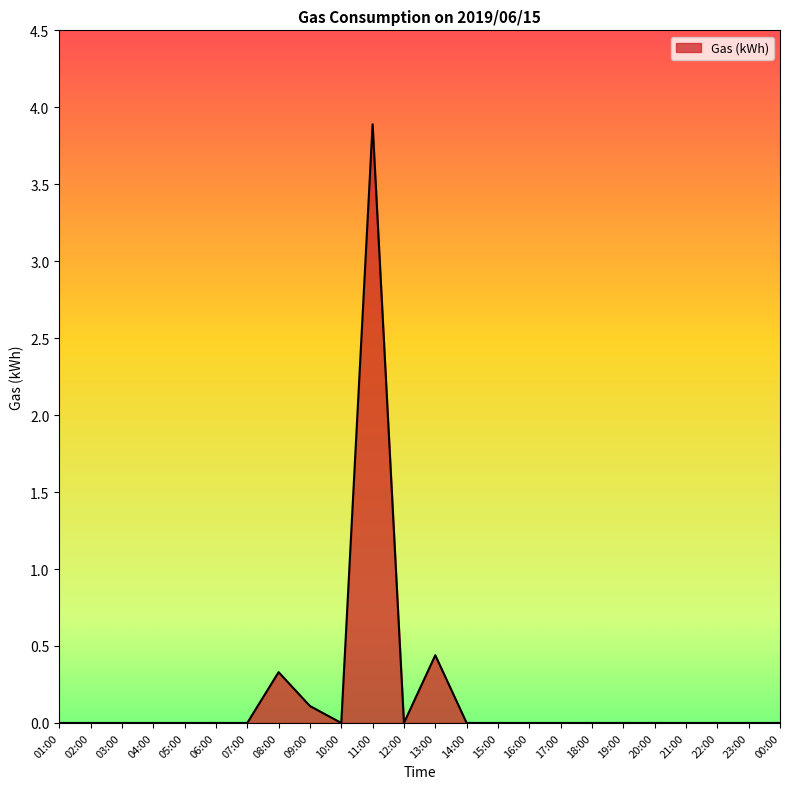

What is the difference between the maximum and minimum values?

3.9